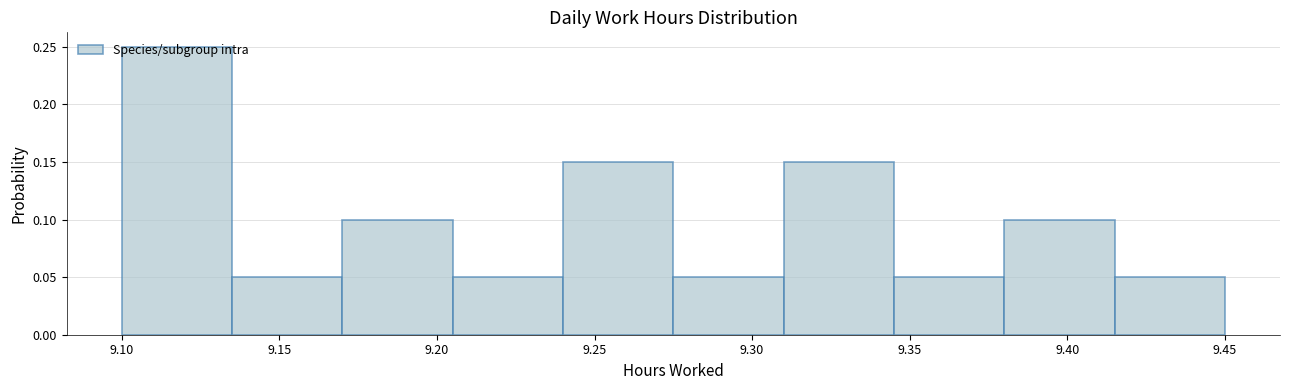

Reading left to right, transcribe this chart: for each bar, give the range it covers on the x-axis and its height. The values are not printed on the chart, so give them approximately, as read against the axis.

9.100 to 9.135: 0.25
9.135 to 9.170: 0.05
9.170 to 9.205: 0.10
9.205 to 9.240: 0.05
9.240 to 9.275: 0.15
9.275 to 9.310: 0.05
9.310 to 9.345: 0.15
9.345 to 9.380: 0.05
9.380 to 9.415: 0.10
9.415 to 9.450: 0.05